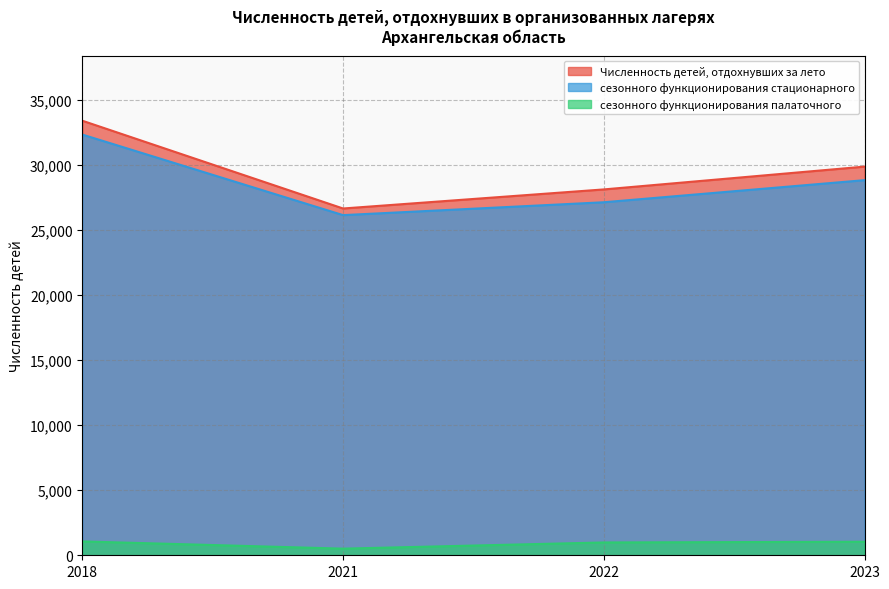

How many categories are shown in the chart?

4